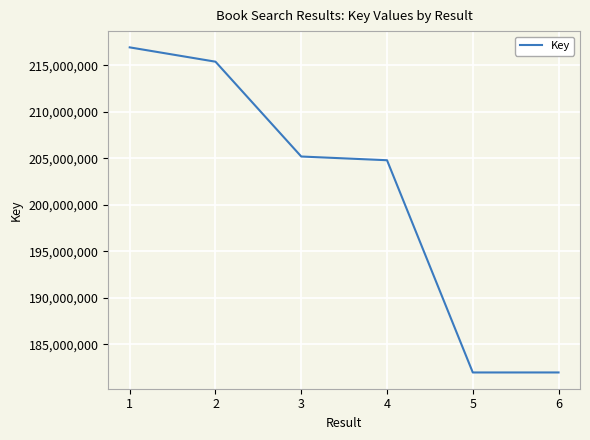

How many lines are shown in the chart?

1